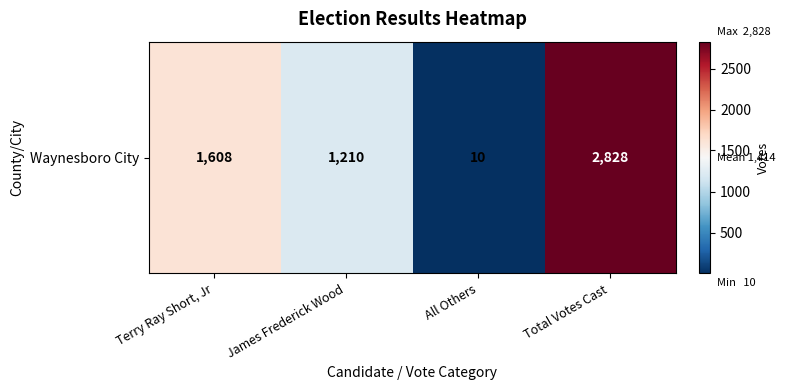

List the labels in order of value, largest first.

Total Votes Cast, Terry Ray Short, Jr, James Frederick Wood, All Others